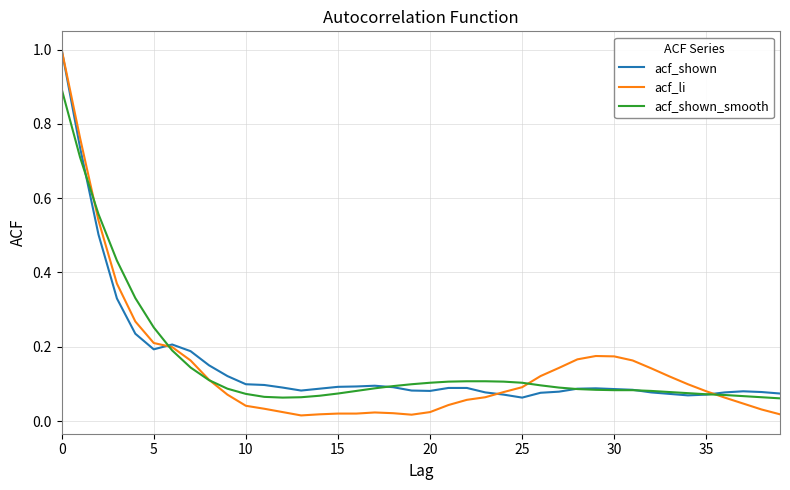

Which series has the largest range (max minus min)?

acf_li